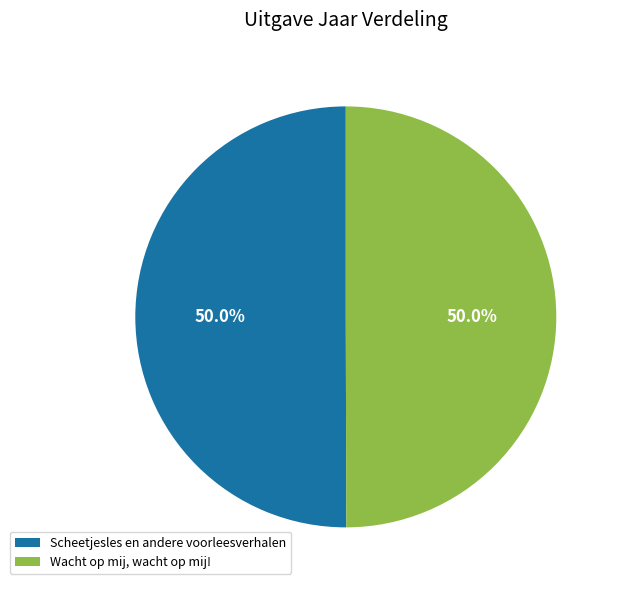

Count the number of slices in the pie.

2